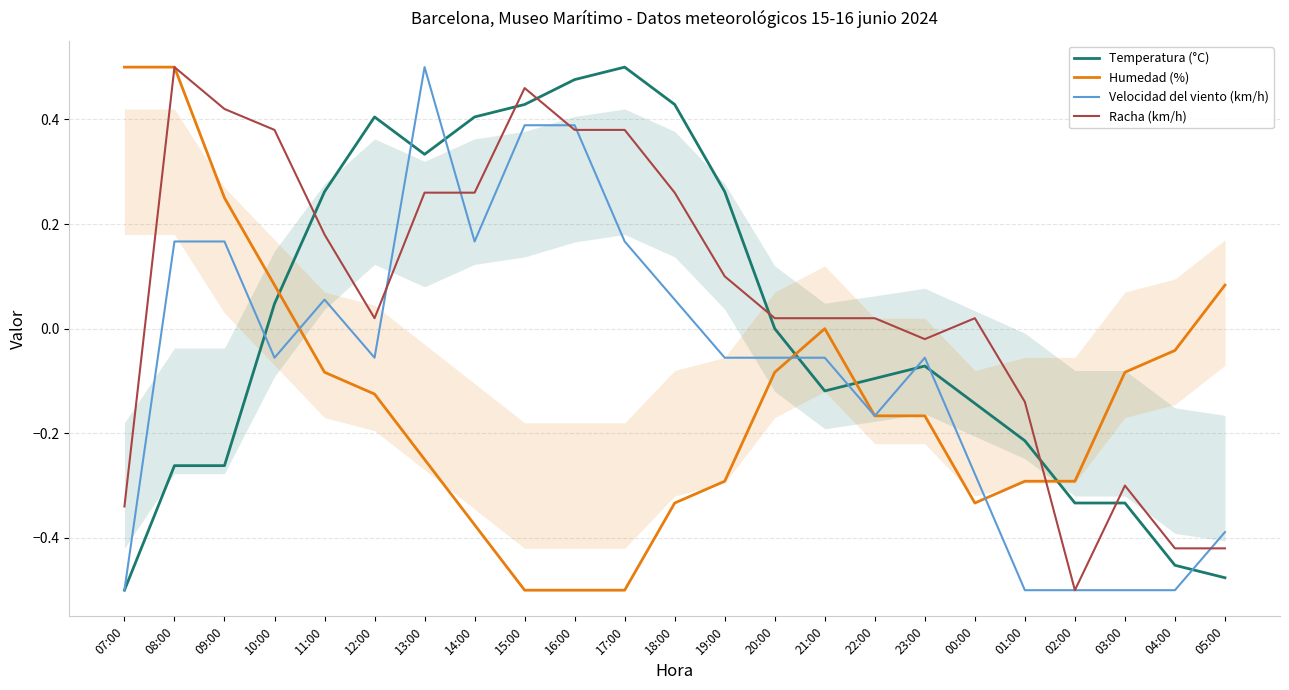

Between 14:00 and 04:00, which series saw the biggest shift?

Temperatura (°C)